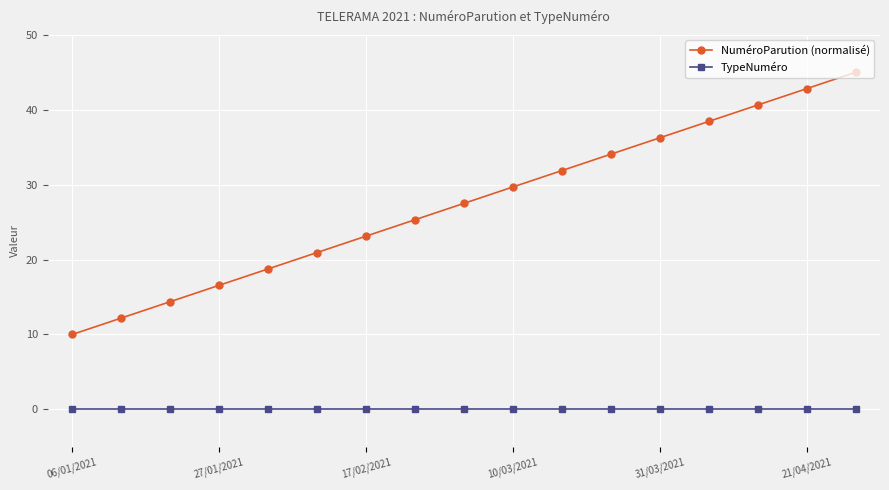

What is the difference between the maximum and minimum values in the NuméroParution (normalisé) series?

35.0